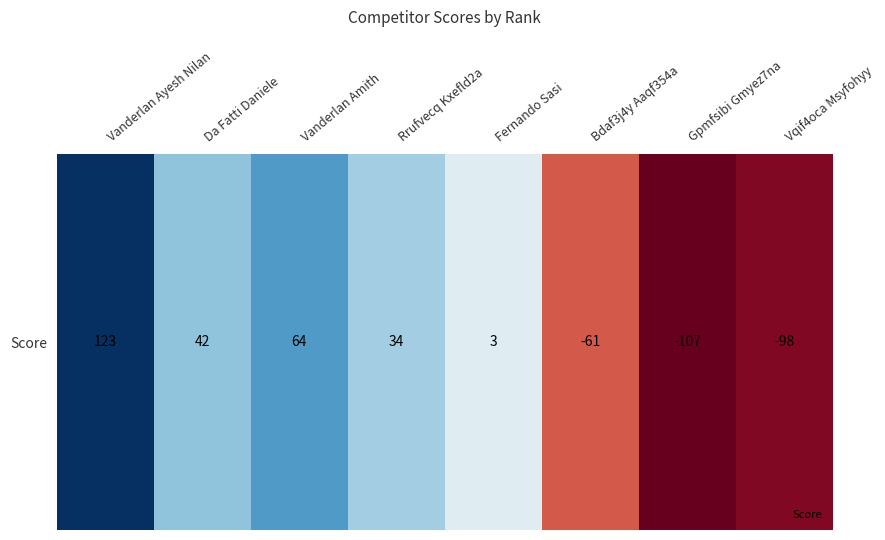

Reading left to right, transcribe all the data shown in this chart.

123	42	64	34	3	-61	-107	-98